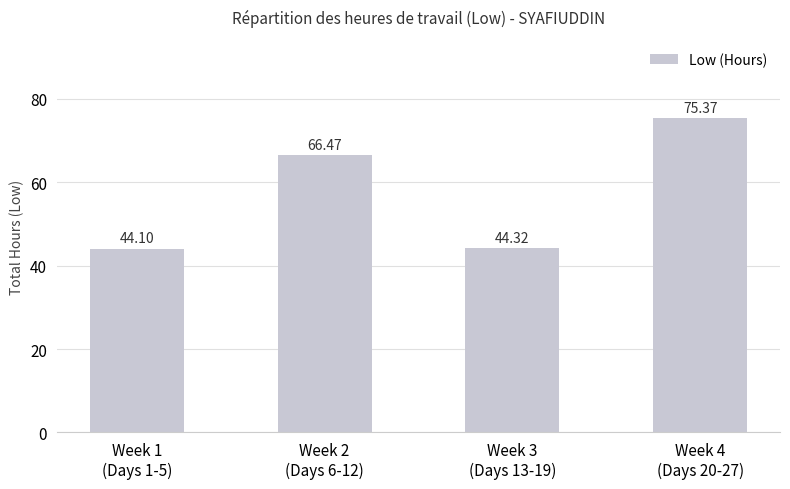

What is the difference between the maximum and minimum values?

31.3